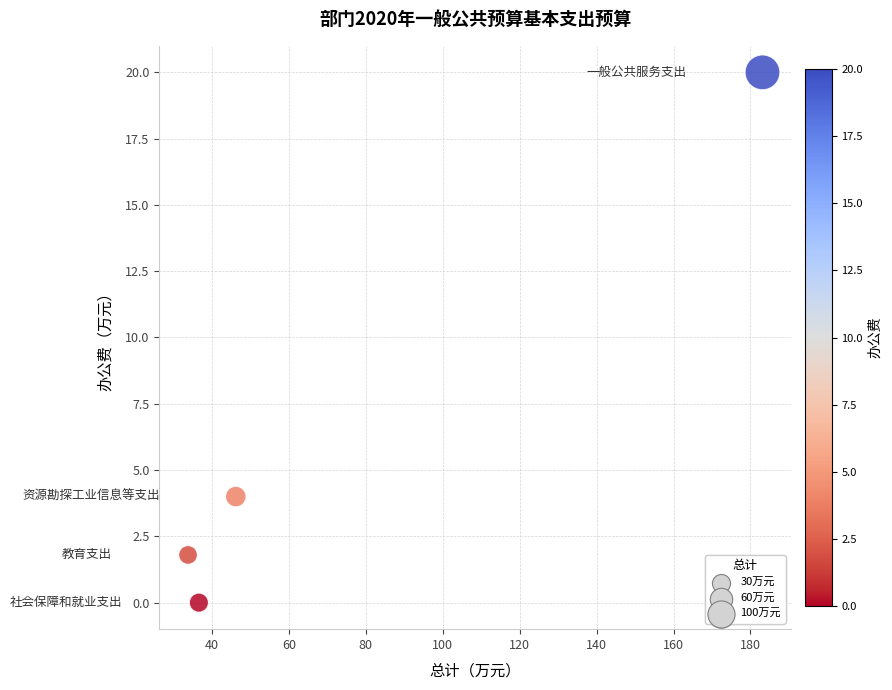

What Y value in the scatter plot is closest to 10?

4.0